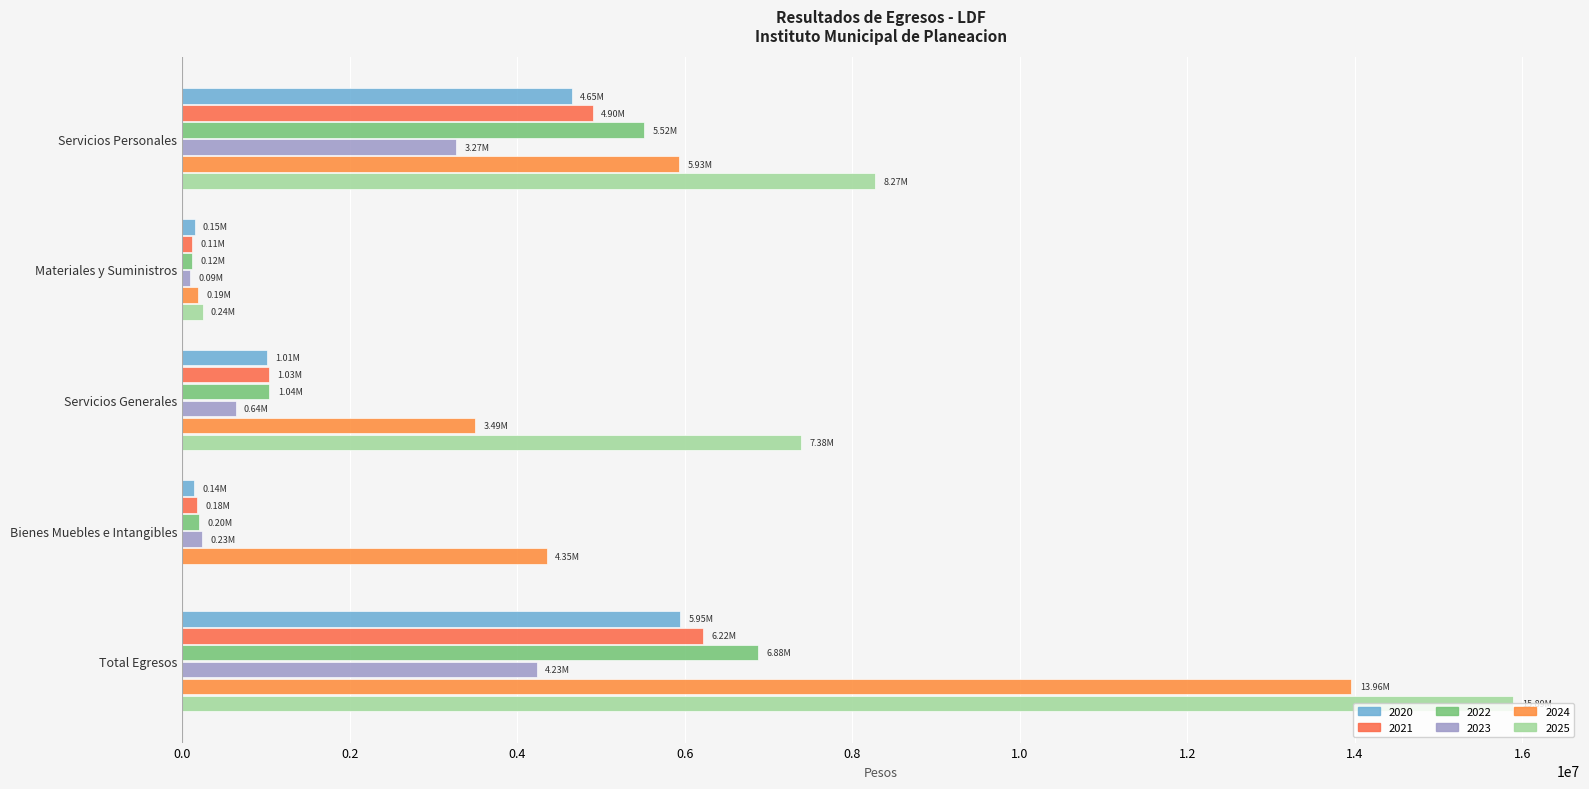

Reading right to left, transcribe all the data shown in this chart.

2020: Total Egresos=5946944.8	Bienes Muebles e Intangibles=137017.0	Servicios Generales=1012741.6	Materiales y Suministros=145794.8	Servicios Personales=4651391.5
2021: Total Egresos=6222126.5	Bienes Muebles e Intangibles=178512.0	Servicios Generales=1031778.4	Materiales y Suministros=112500.6	Servicios Personales=4899335.5
2022: Total Egresos=6878999.2	Bienes Muebles e Intangibles=204099.5	Servicios Generales=1040281.7	Materiales y Suministros=118895.0	Servicios Personales=5515723.0
2023: Total Egresos=4231444.1	Bienes Muebles e Intangibles=231572.6	Servicios Generales=635912.9	Materiales y Suministros=91172.3	Servicios Personales=3272786.3
2024: Total Egresos=13958562.1	Bienes Muebles e Intangibles=4350105.7	Servicios Generales=3493146.2	Materiales y Suministros=185824.6	Servicios Personales=5929485.6
2025: Total Egresos=15893666.1	Bienes Muebles e Intangibles=0.0	Servicios Generales=7384103.8	Materiales y Suministros=240881.3	Servicios Personales=8268681.0